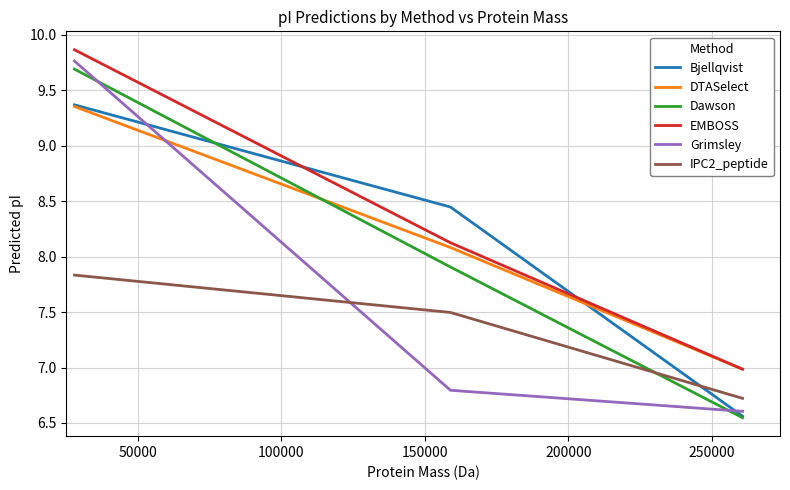

Which series has the largest range (max minus min)?

Grimsley